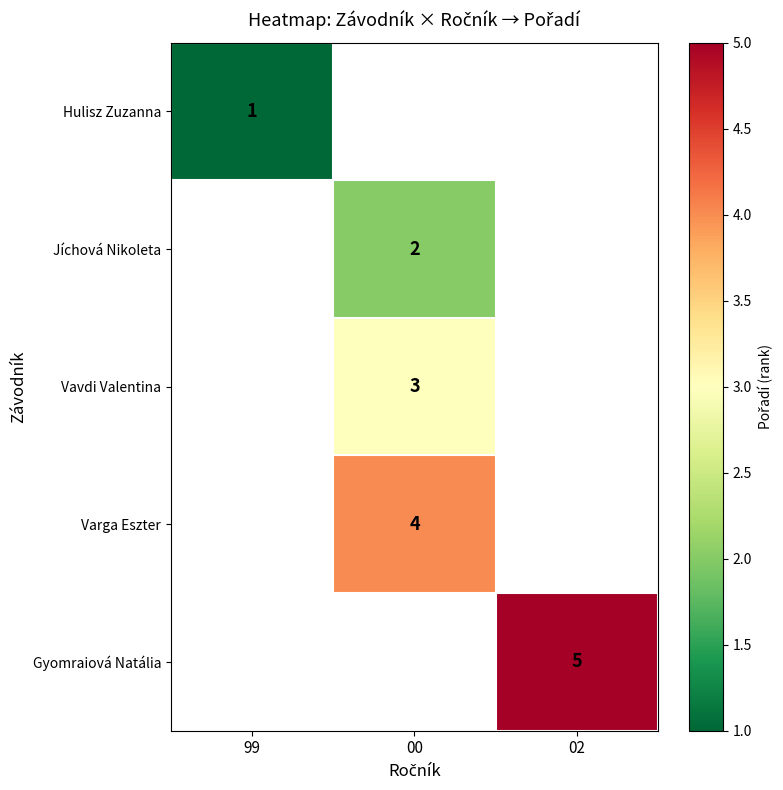

Is it true that Jíchová Nikoleta equals 1 at 00?

False